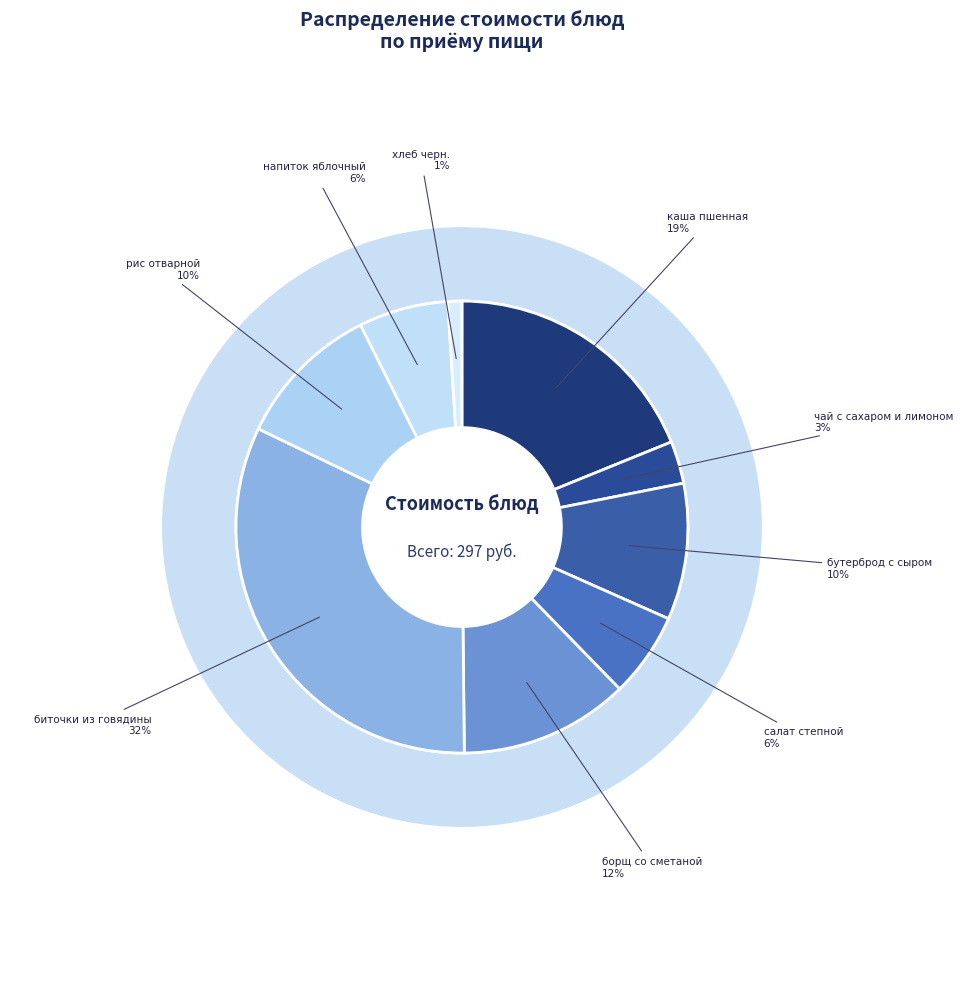

To the nearest percent, what portion does напиток яблочный represent?

6%